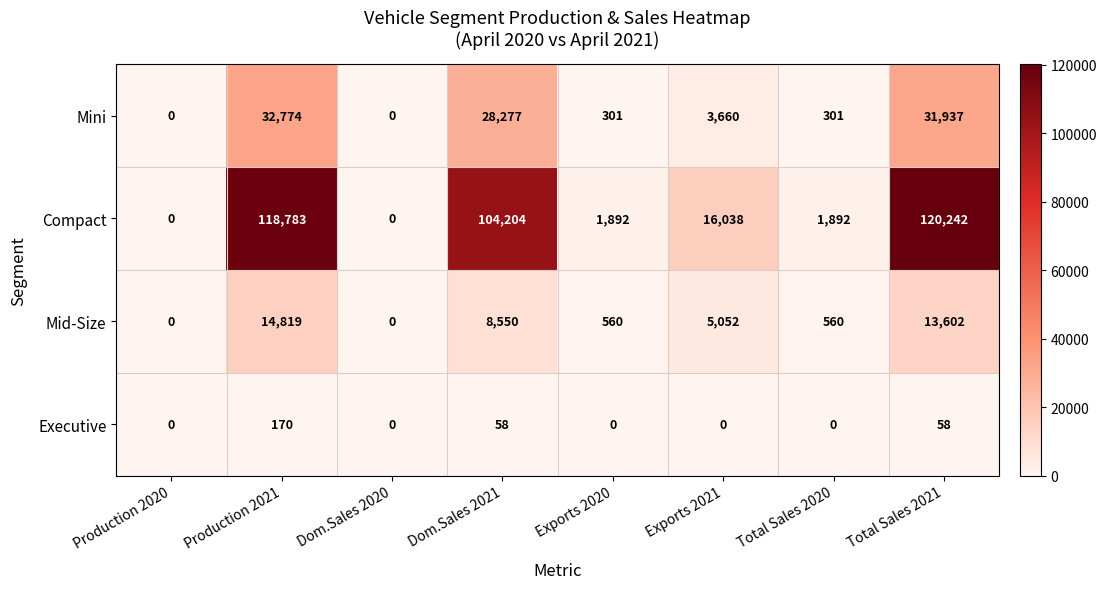

At how many categories does at least one series exceed 57552?

3